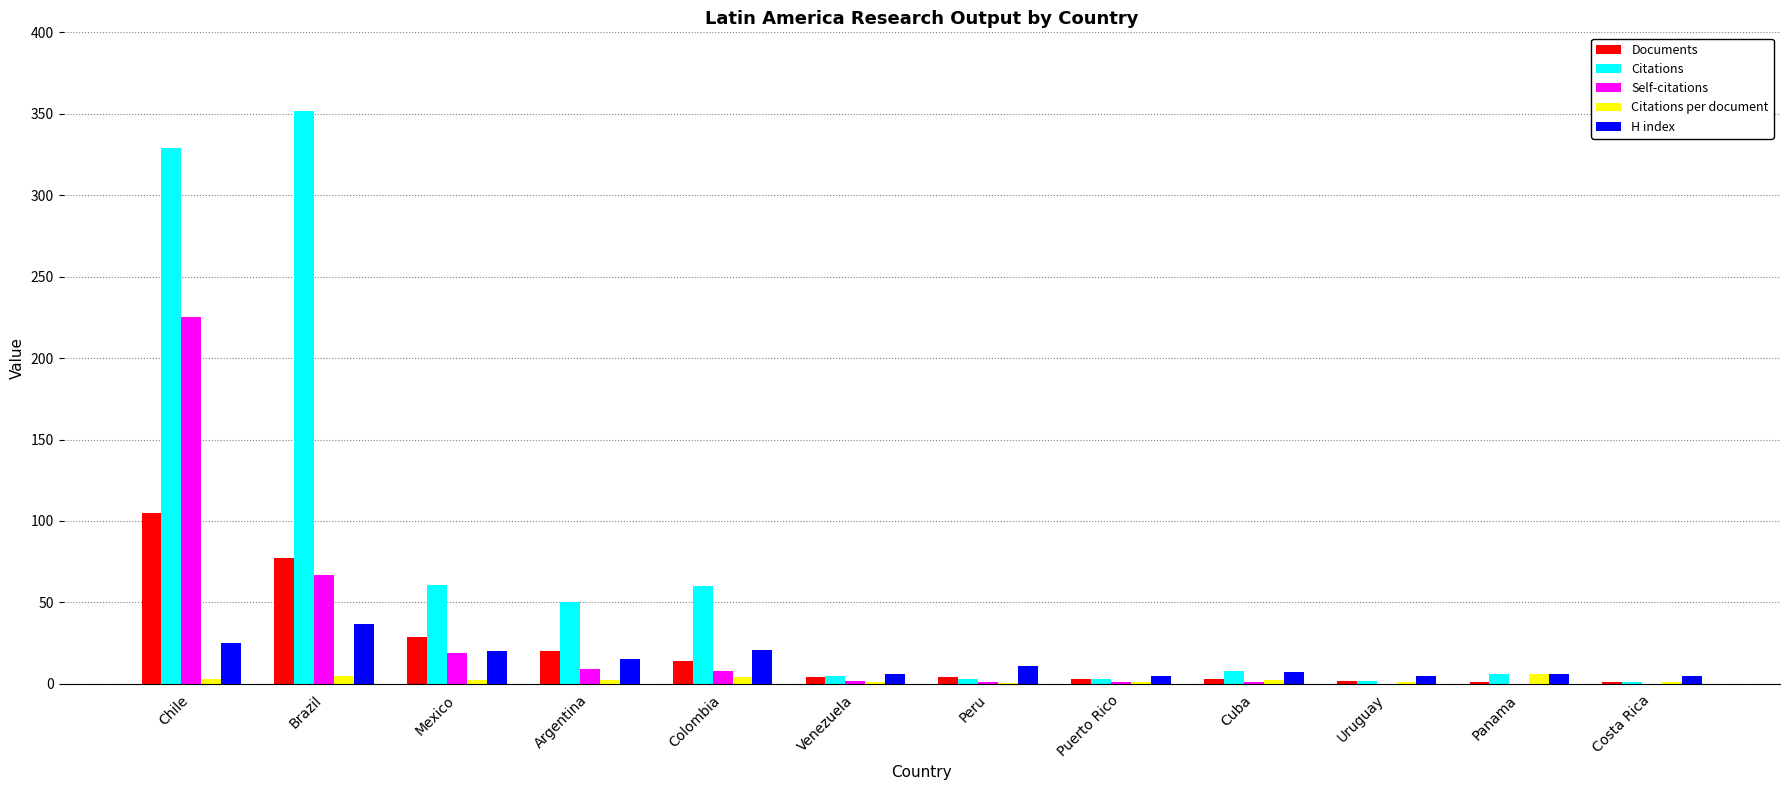

What is the sum of the Self-citations values at Chile and Cuba?

226.0